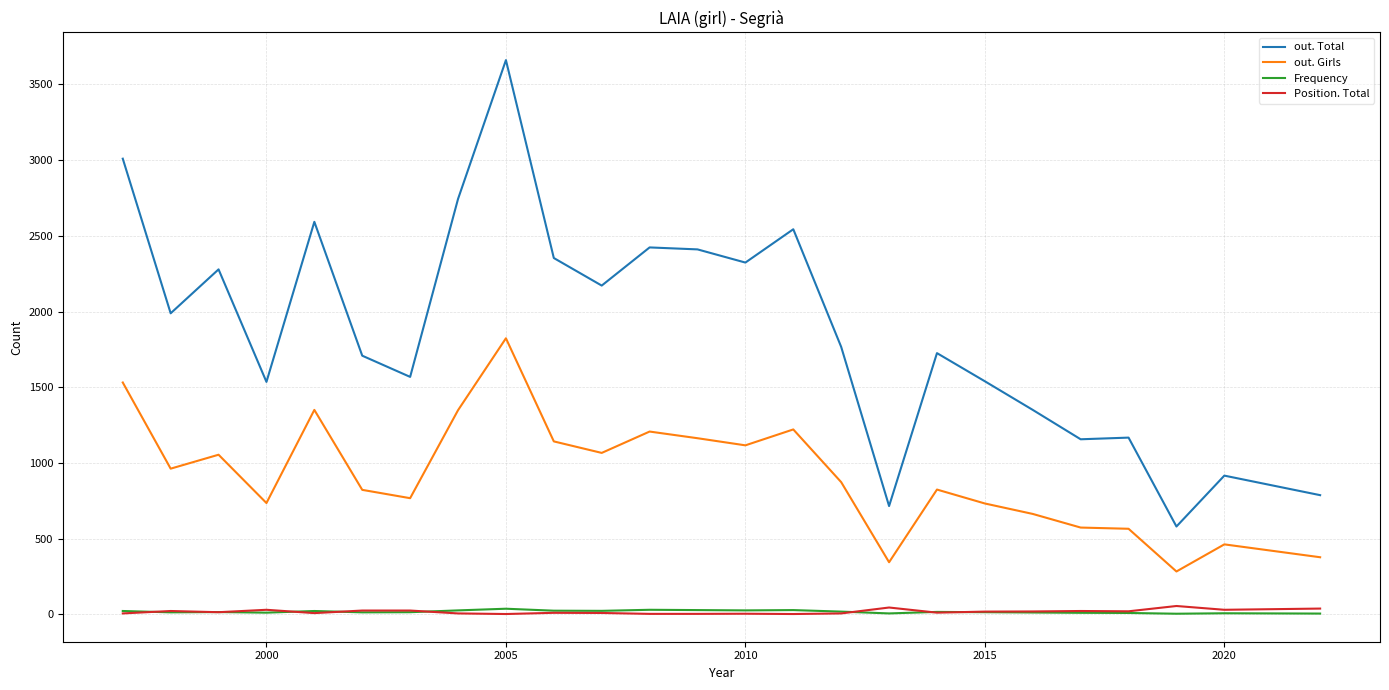

Which series has the widest spread of values?

out. Total